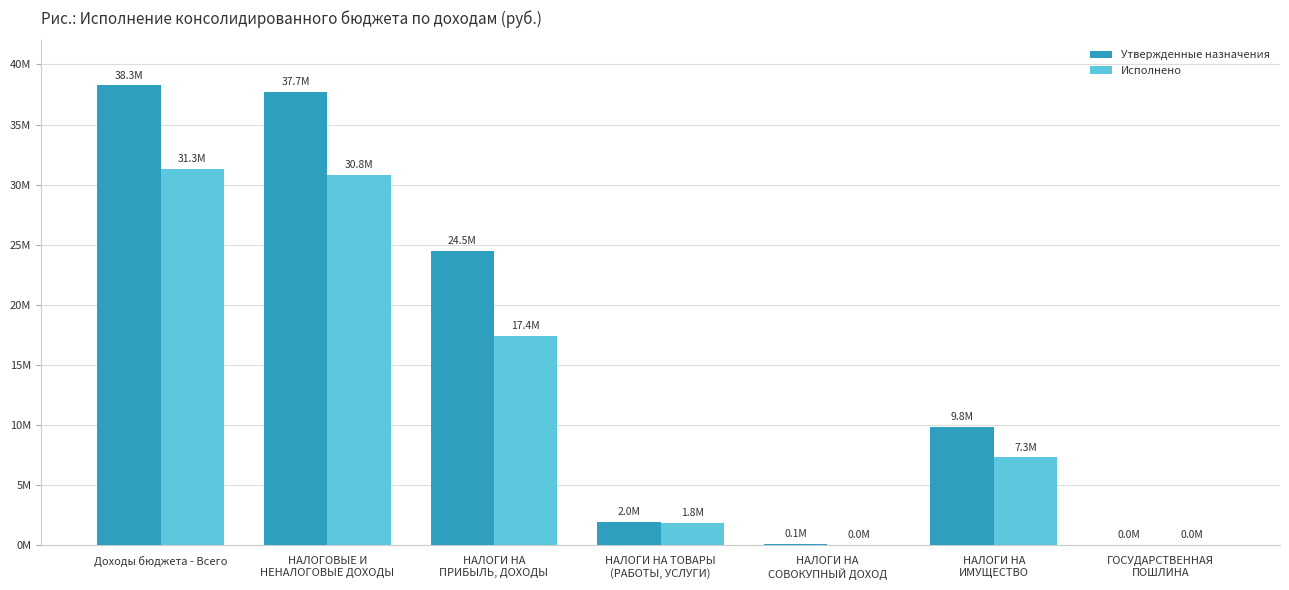

What is the spread (max minus min) of values at НАЛОГОВЫЕ И
НЕНАЛОГОВЫЕ ДОХОДЫ?

6936274.7